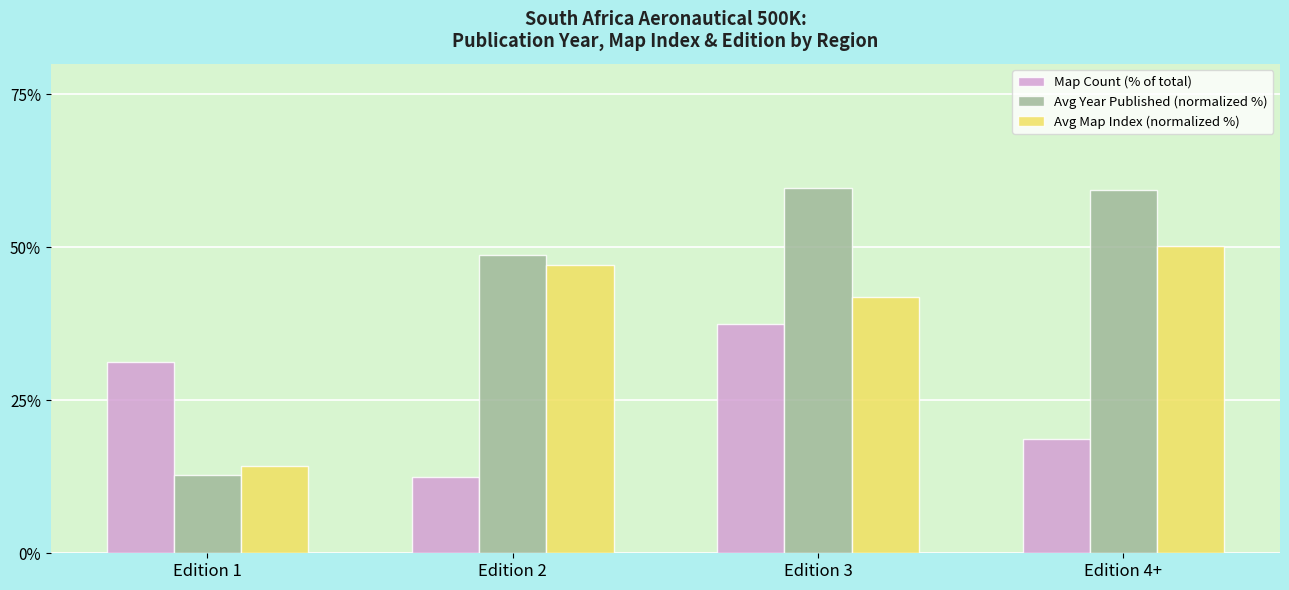

Rank the series by their average value, from highest to lowest.

Avg Year Published (normalized %), Avg Map Index (normalized %), Map Count (% of total)